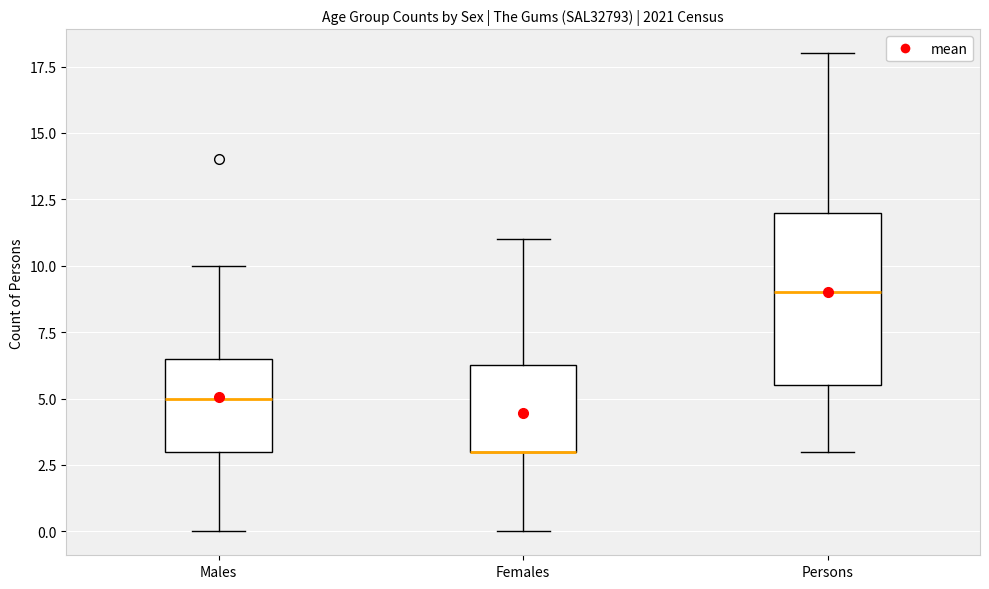

Reading left to right, transcribe this box plot: for each box, give where its median line is, the range the box spans, and where its two whiskers end, as read against the y-axis. The values are not printed on the chart, so give them approximately, as read against the axis.

Males: median 5.0, box 3.0 to 6.5, whiskers 0.0 to 10.0
Females: median 3.0 (drawn on the box's lower edge), box 3.0 to 6.5, whiskers 0.0 to 11.0
Persons: median 9.0, box 5.5 to 12.0, whiskers 3.0 to 18.0